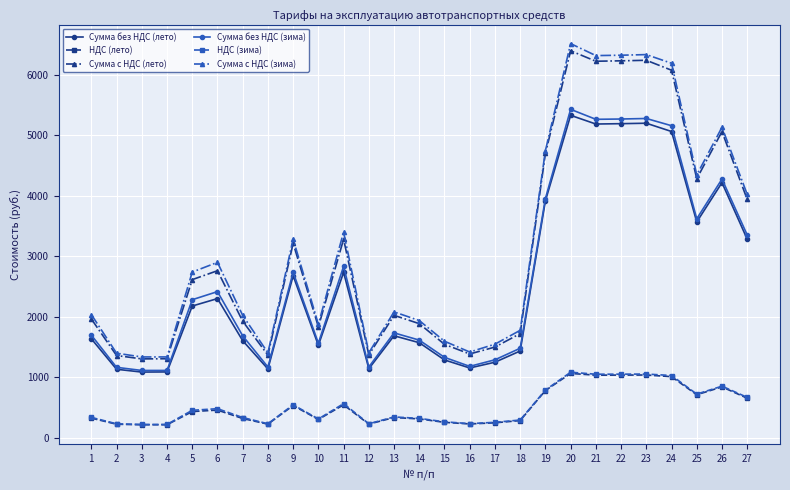

How many data points does each series have?

27